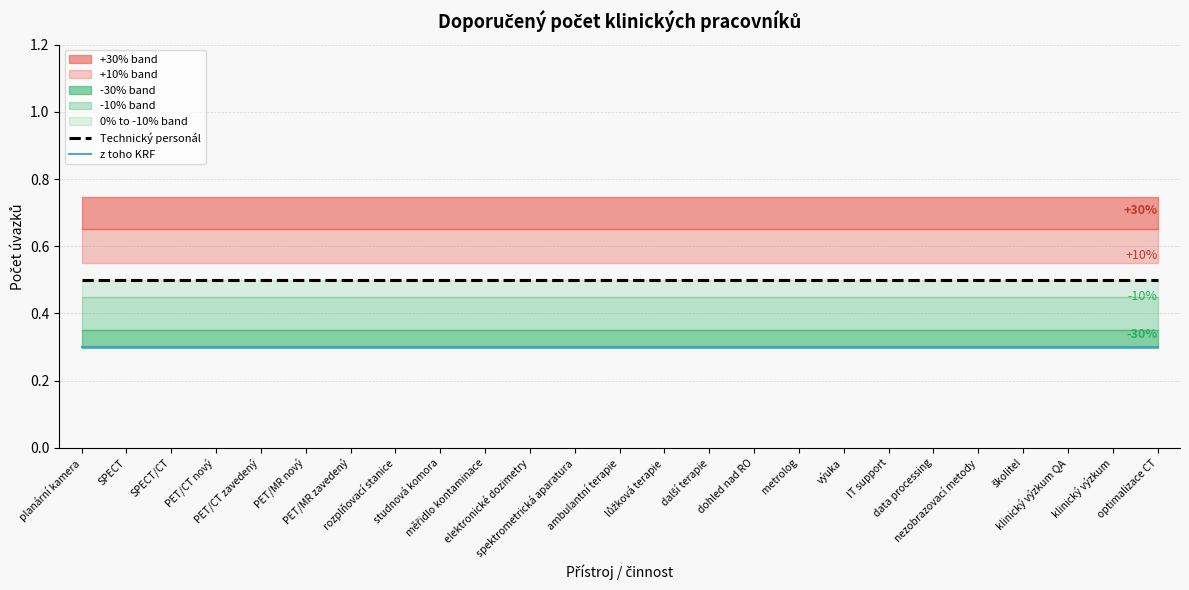

List the series in order of their peak value, highest first.

Technický personál, z toho KRF